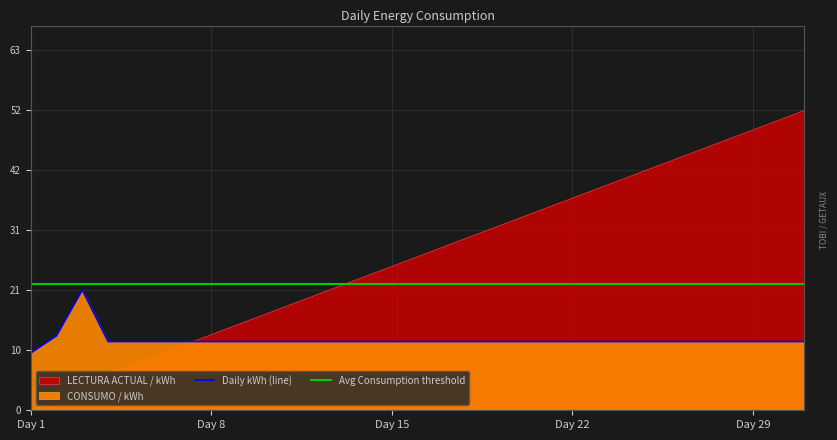

True or false: the data shows 21 at 14.

False